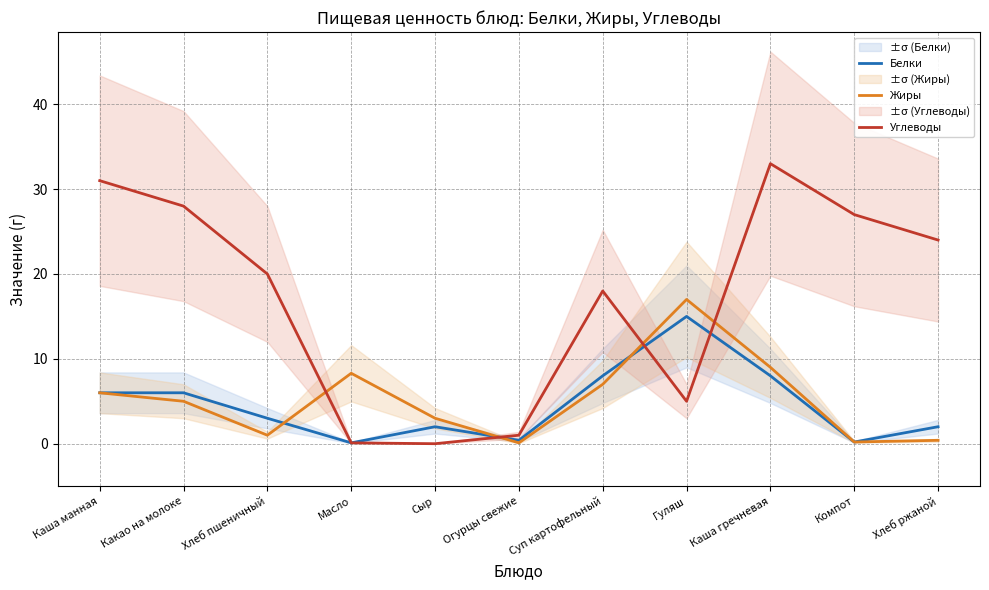

What is the total value across all series at Хлеб пшеничный?

24.0